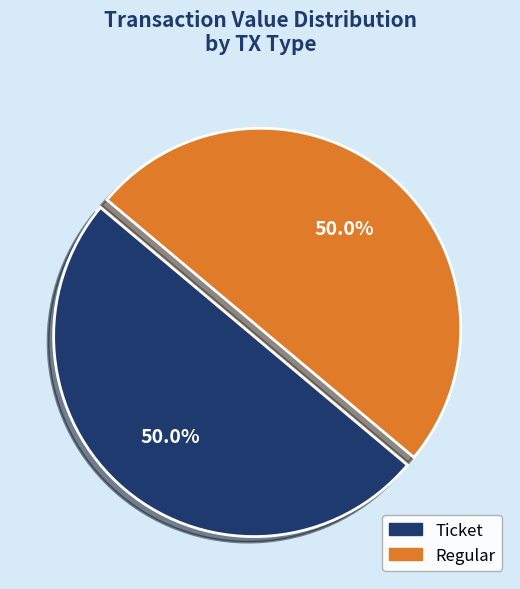

Combined, what portion of the pie is Ticket and Regular?

100.0%